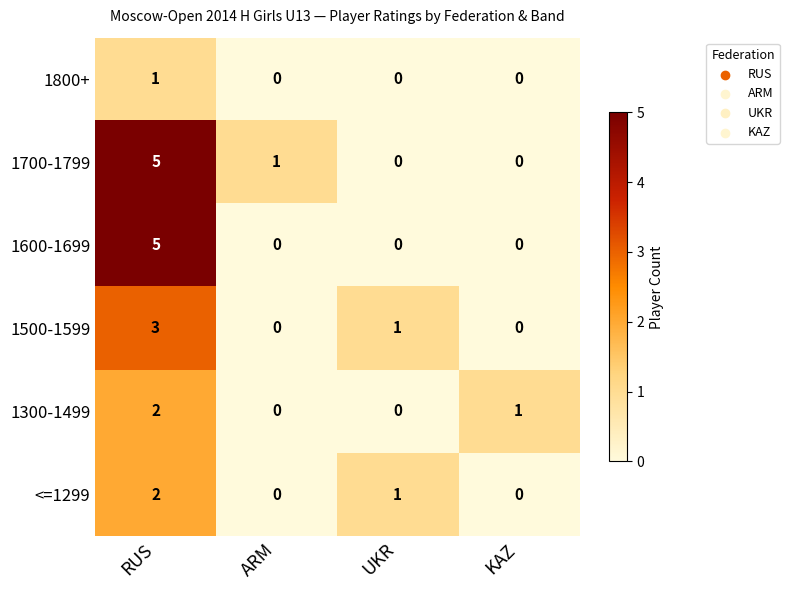

At which category is the sum across all series the highest?

RUS